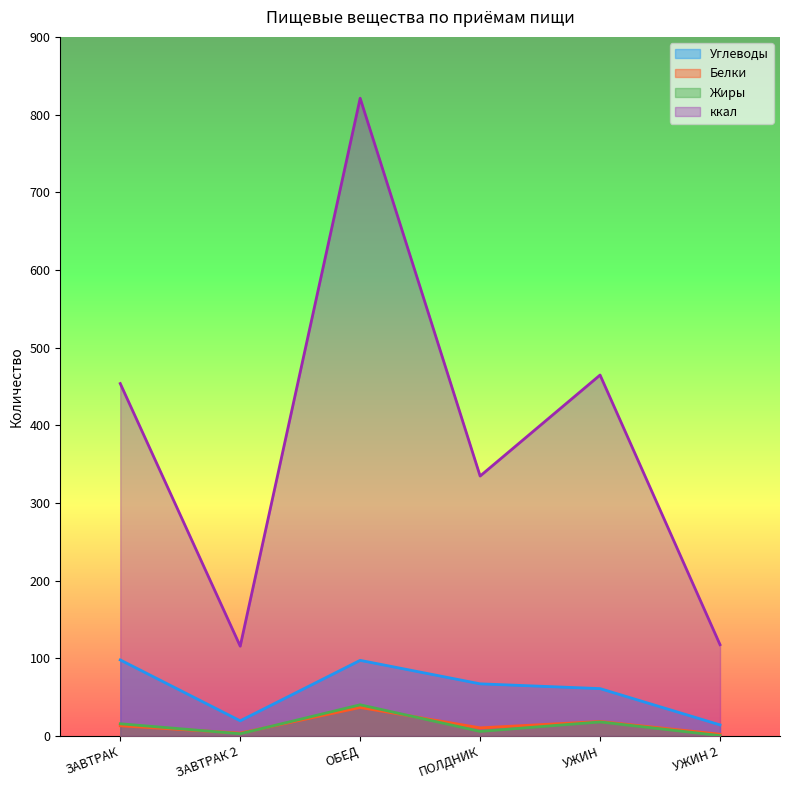

Where is ккал nearest to the value 468?

УЖИН